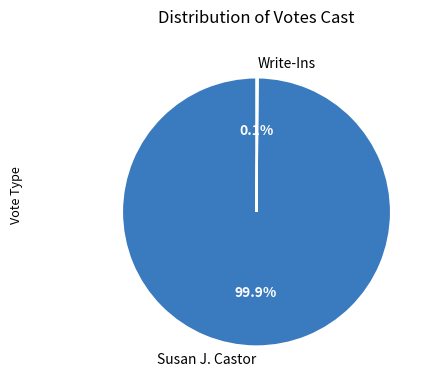

What is the majority slice?

Susan J. Castor